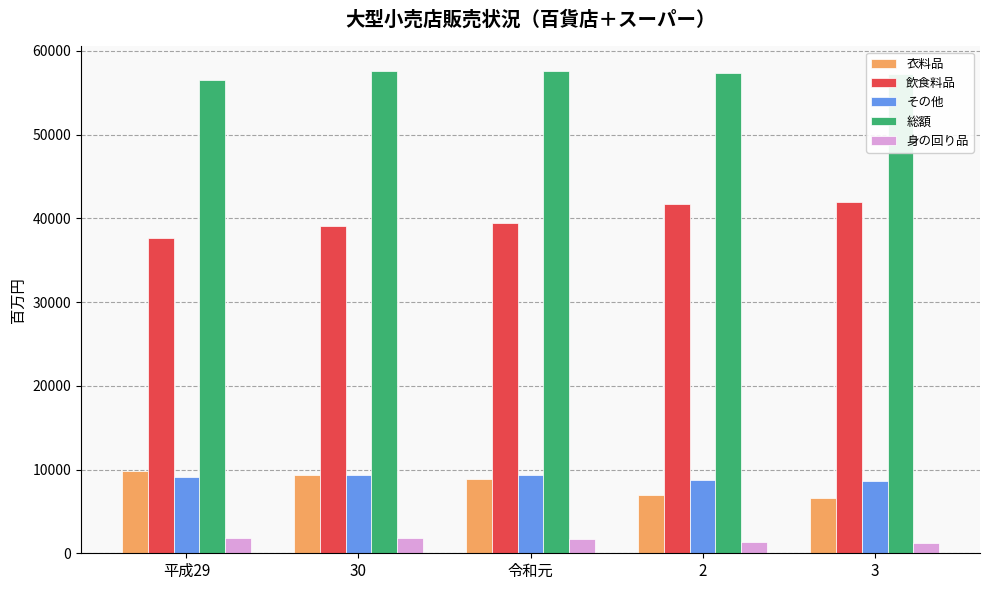

Does the chart contain any negative values?

No